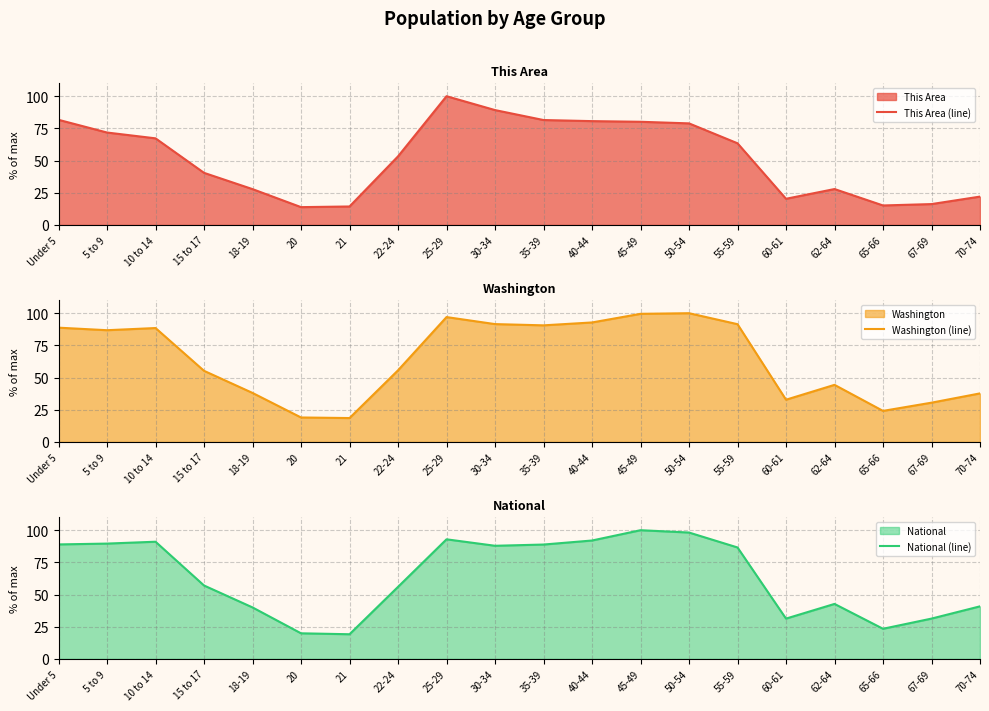

How many series are shown in this chart?

3